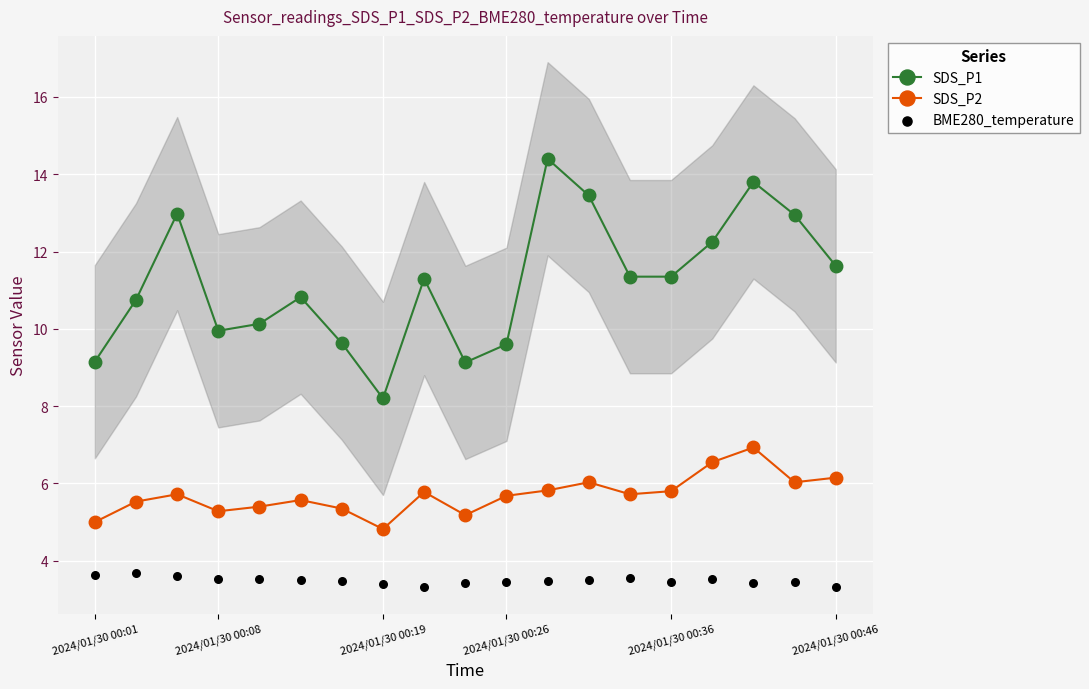

Which series has the largest total across all categories?

SDS_P1